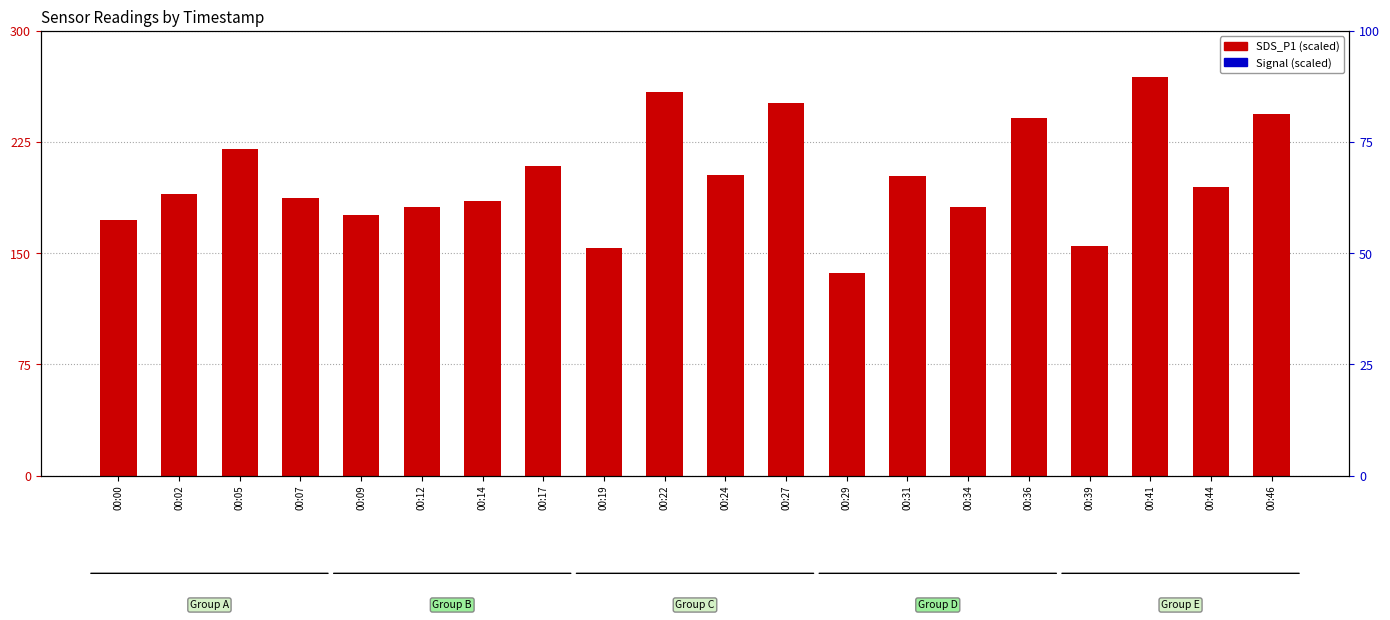

Which series has the largest total across all categories?

SDS_P1 (scaled)